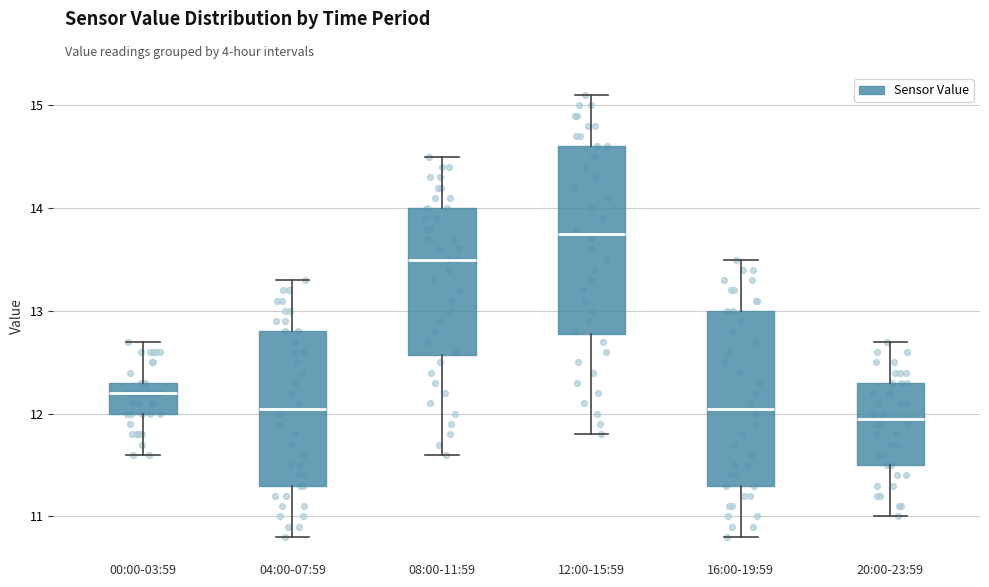

Reading left to right, read every box against the y-axis: the position of its median line, the range the box covers, and the ends of its whiskers. The values are not printed on the chart, so give them approximately, as read against the axis.

00:00-03:59: median 12.2, box 12.0 to 12.3, whiskers 11.6 to 12.7
04:00-07:59: median 12.1, box 11.3 to 12.8, whiskers 10.8 to 13.3
08:00-11:59: median 13.5, box 12.6 to 14.0, whiskers 11.6 to 14.5
12:00-15:59: median 13.8, box 12.8 to 14.6, whiskers 11.8 to 15.1
16:00-19:59: median 12.1, box 11.3 to 13.0, whiskers 10.8 to 13.5
20:00-23:59: median 12.0, box 11.5 to 12.3, whiskers 11.0 to 12.7